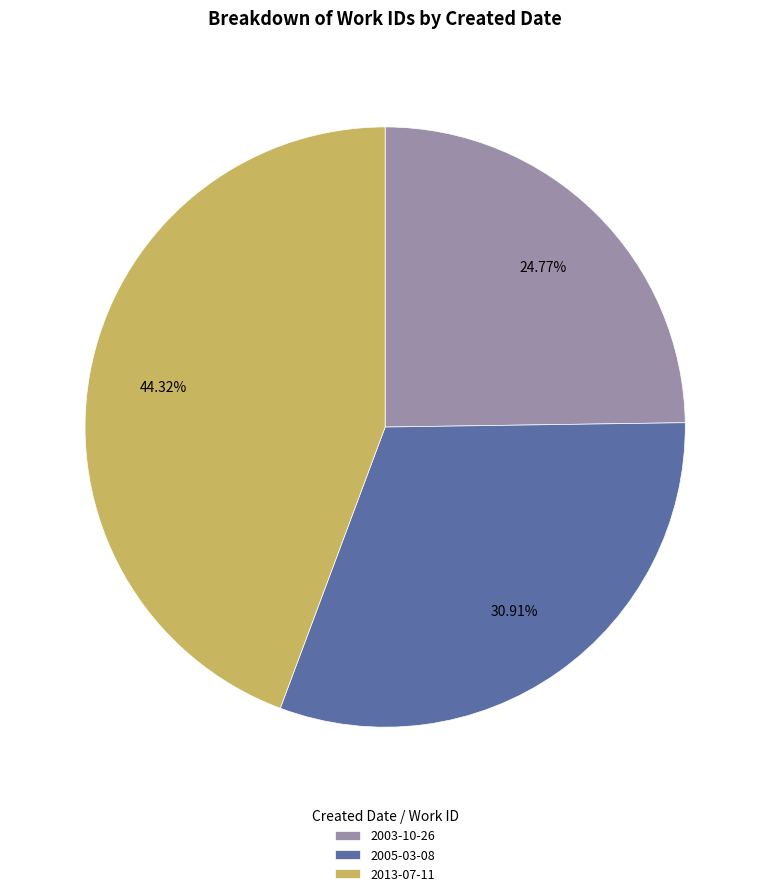

What is the total percentage of 2005-03-08 and 2013-07-11?

75.2%